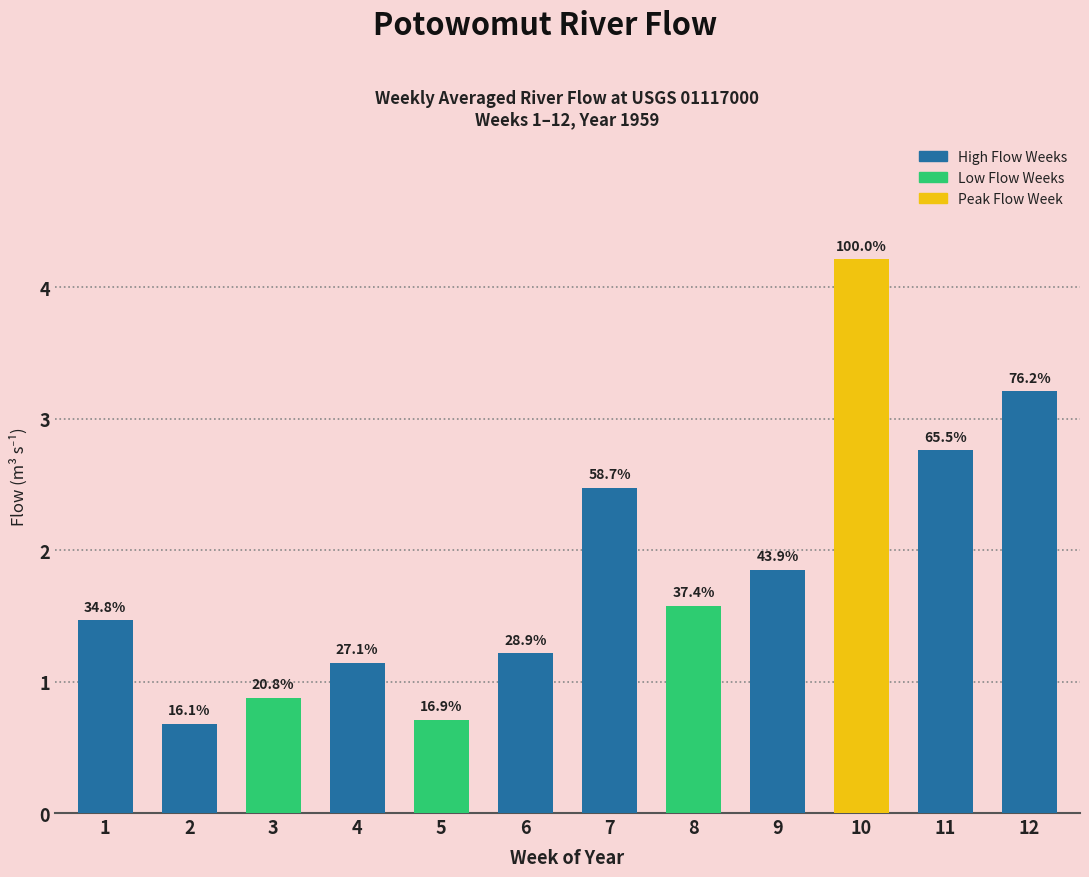

List the labels in order of value, smallest first.

2, 5, 3, 4, 6, 1, 8, 9, 7, 11, 12, 10